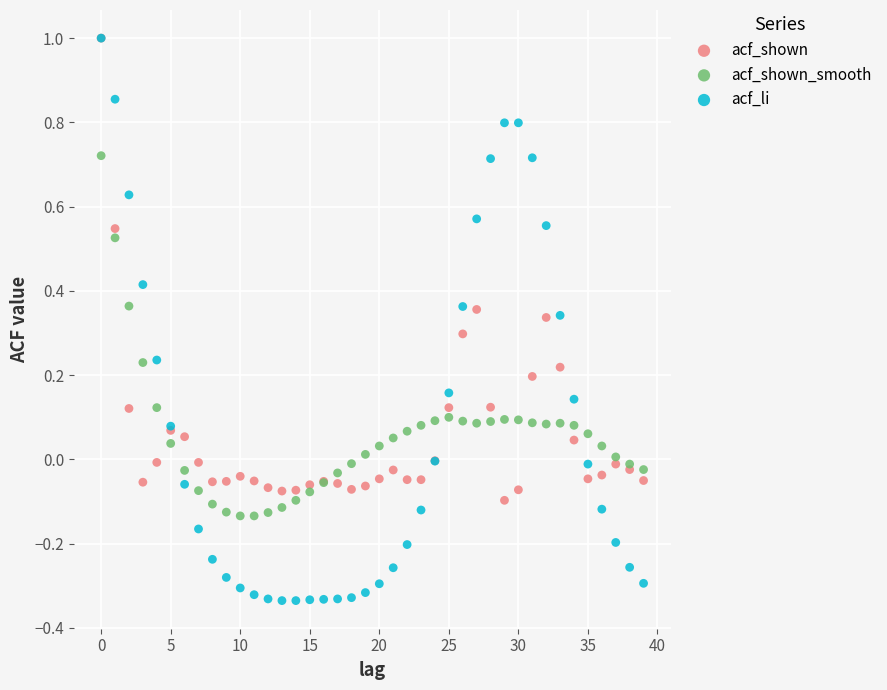

Which series has the largest Y range (max minus min)?

acf_li